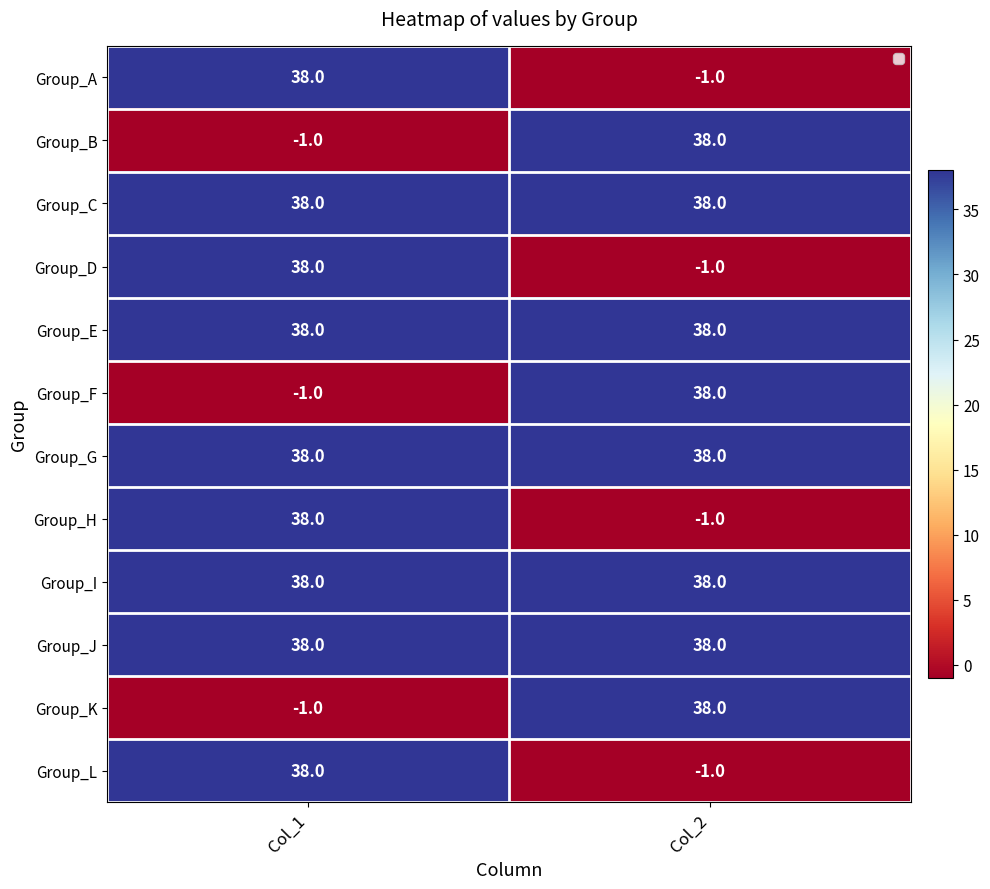

Reading left to right, list all the values displayed in this chart.

Group_A: Col_1=38	Col_2=-1
Group_B: Col_1=-1	Col_2=38
Group_C: Col_1=38	Col_2=38
Group_D: Col_1=38	Col_2=-1
Group_E: Col_1=38	Col_2=38
Group_F: Col_1=-1	Col_2=38
Group_G: Col_1=38	Col_2=38
Group_H: Col_1=38	Col_2=-1
Group_I: Col_1=38	Col_2=38
Group_J: Col_1=38	Col_2=38
Group_K: Col_1=-1	Col_2=38
Group_L: Col_1=38	Col_2=-1